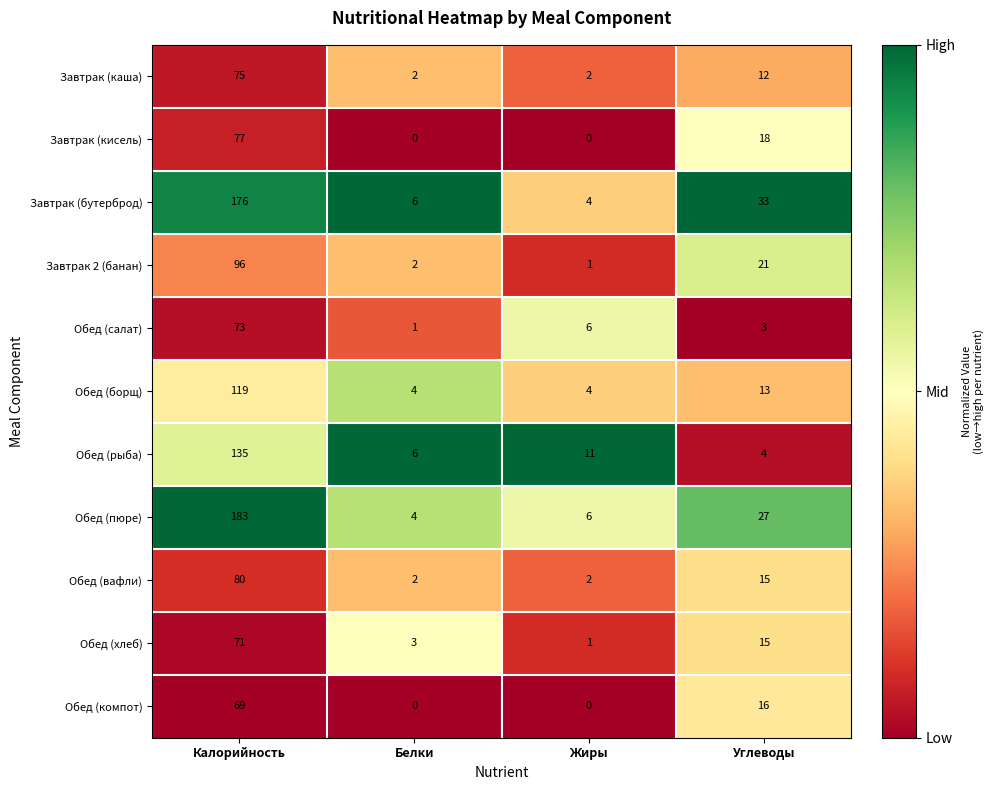

Which series has the largest range (max minus min)?

Обед (пюре)